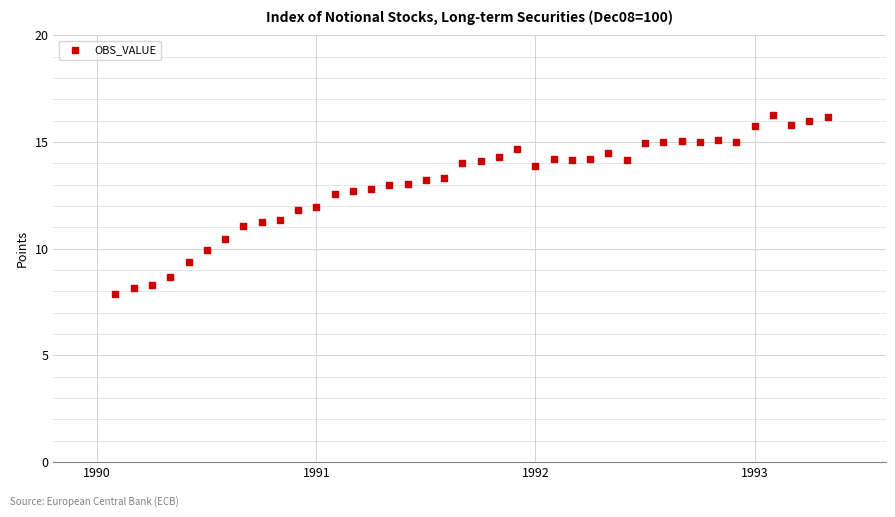

What is the range of X values (max minus min)?

3.2